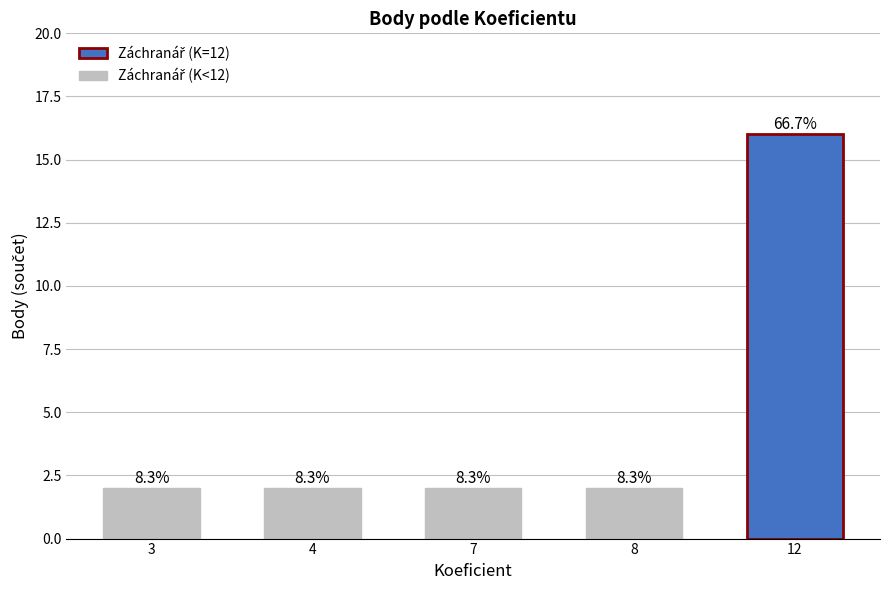

Does the chart contain any negative values?

No